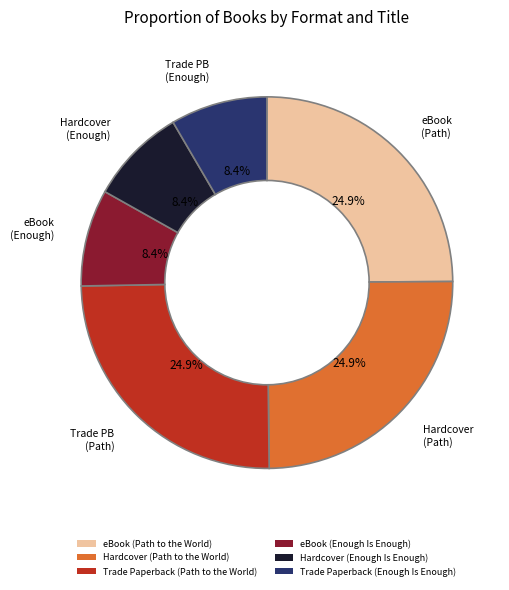

Is there any slice that represents more than half of the pie?

No